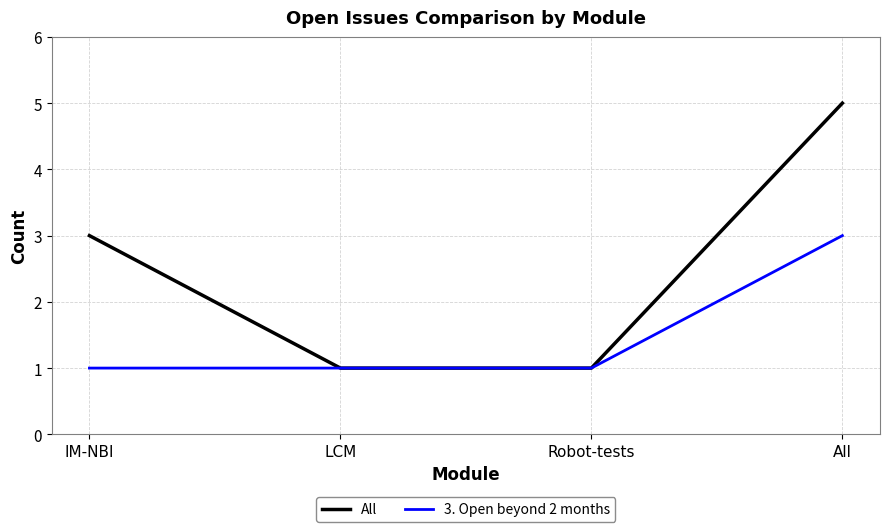

What is the greatest value displayed?

5